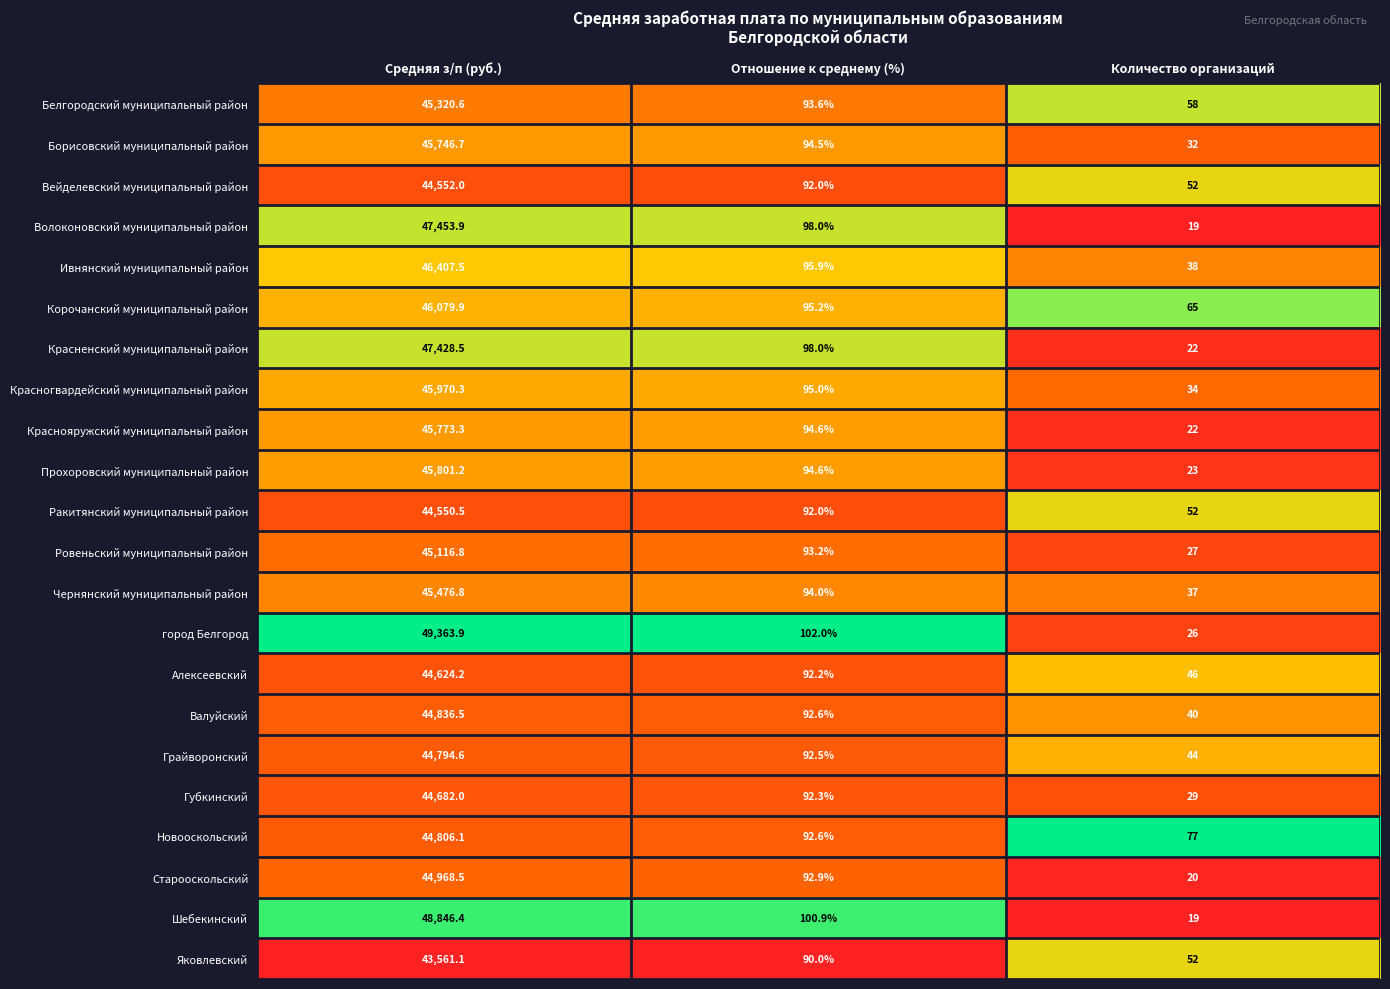

At which label is Ивнянский муниципальный район closest to 23222?

Отношение к среднему (%)